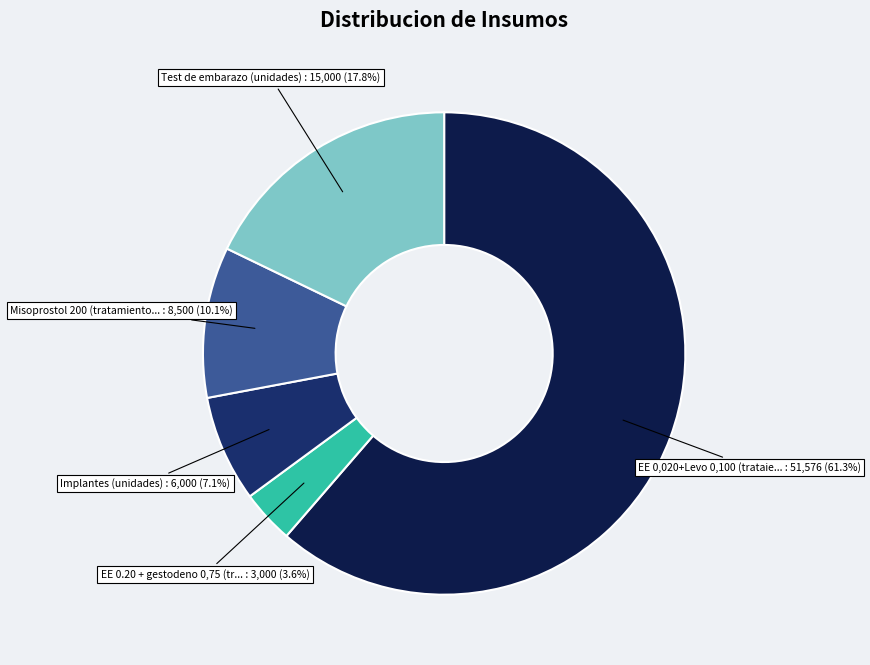

Does any single category account for the majority?

Yes